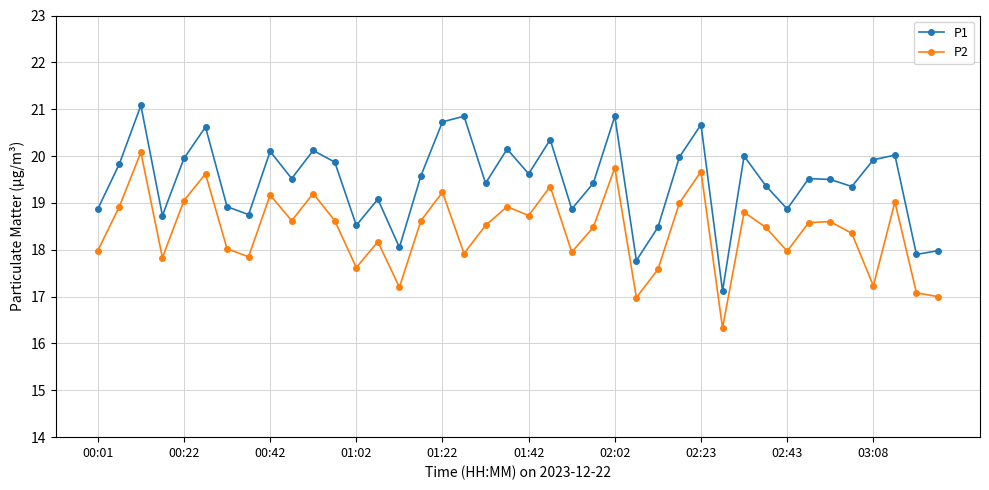

Which series has the widest spread of values?

P1